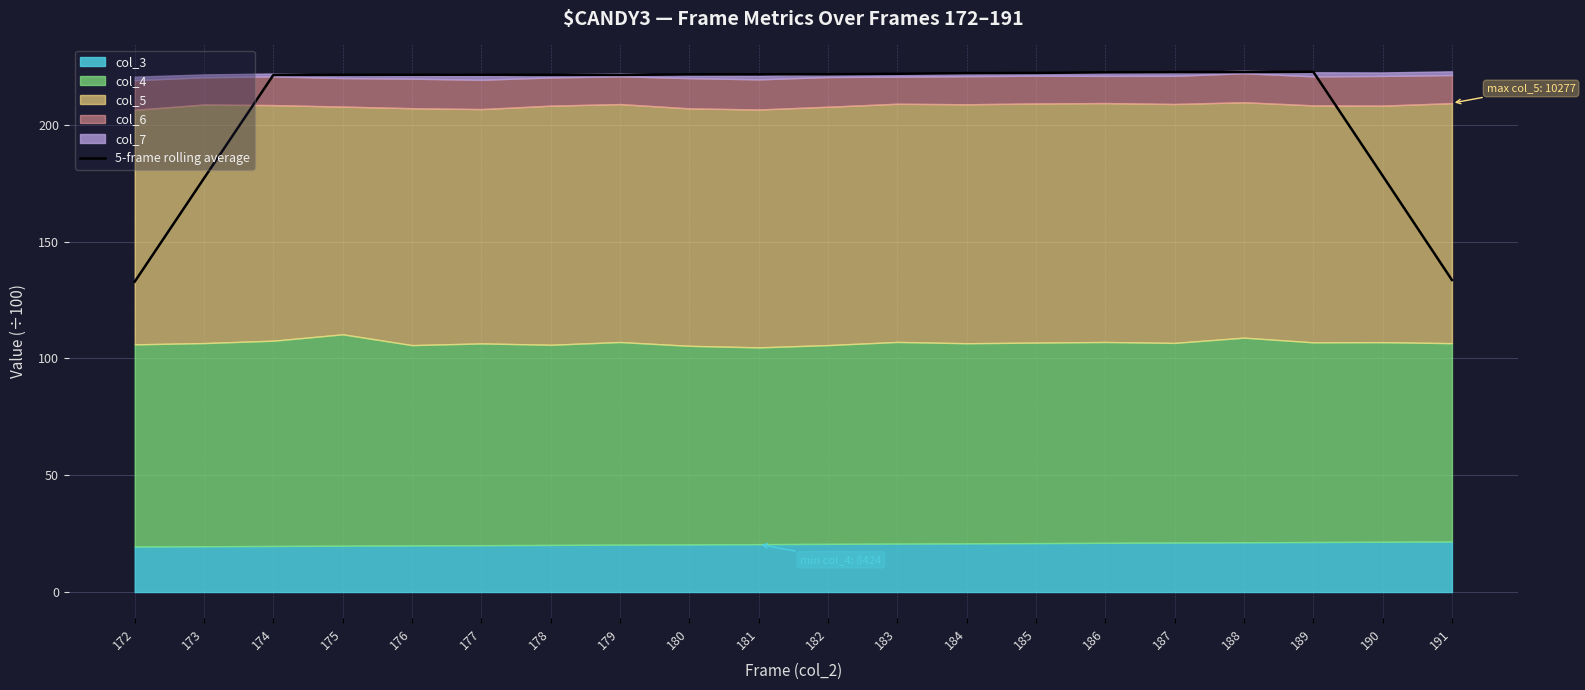

Reading left to right, what are all the values shown in this chart?

172=132.9	173=177.2	174=221.4	175=221.4	176=221.4	177=221.5	178=221.4	179=221.4	180=221.6	181=221.7	182=221.7	183=221.9	184=222.2	185=222.3	186=222.5	187=222.6	188=222.6	189=222.7	190=178.3	191=133.6